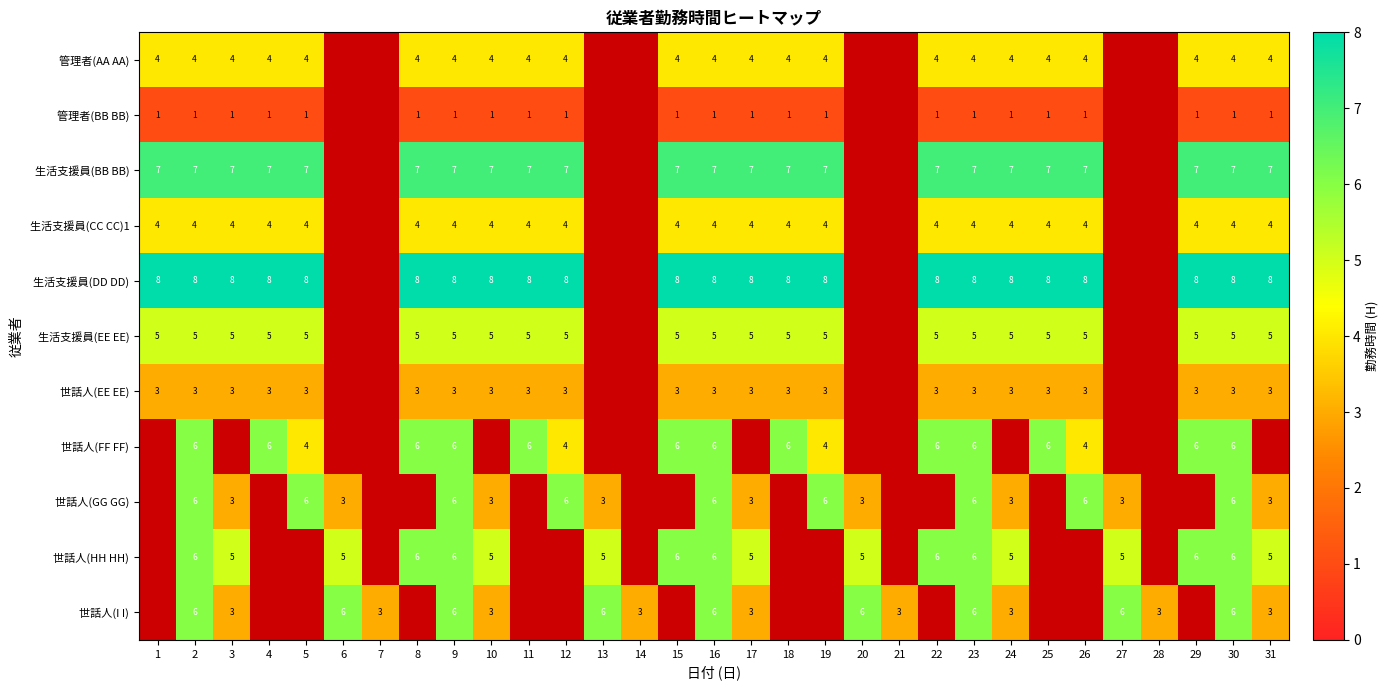

What is the sum of the 世話人(FF FF) values at 4 and 22?

12